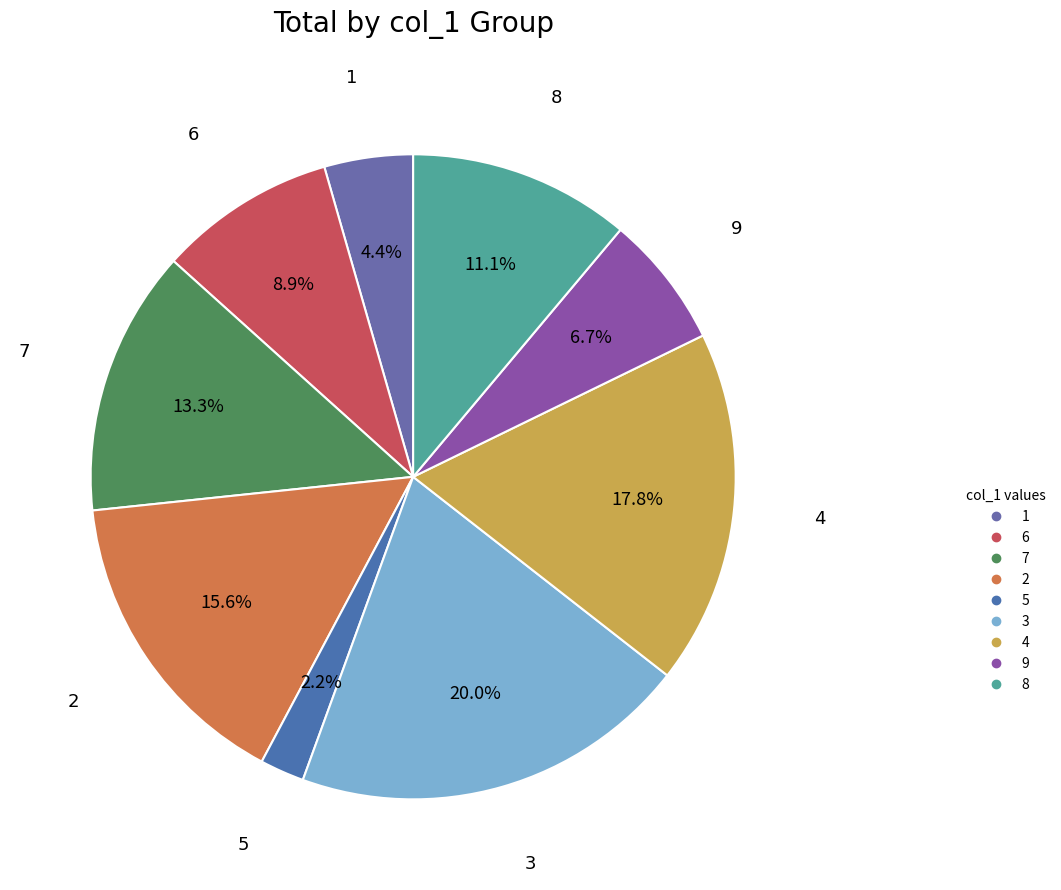

Count the number of slices in the pie.

9